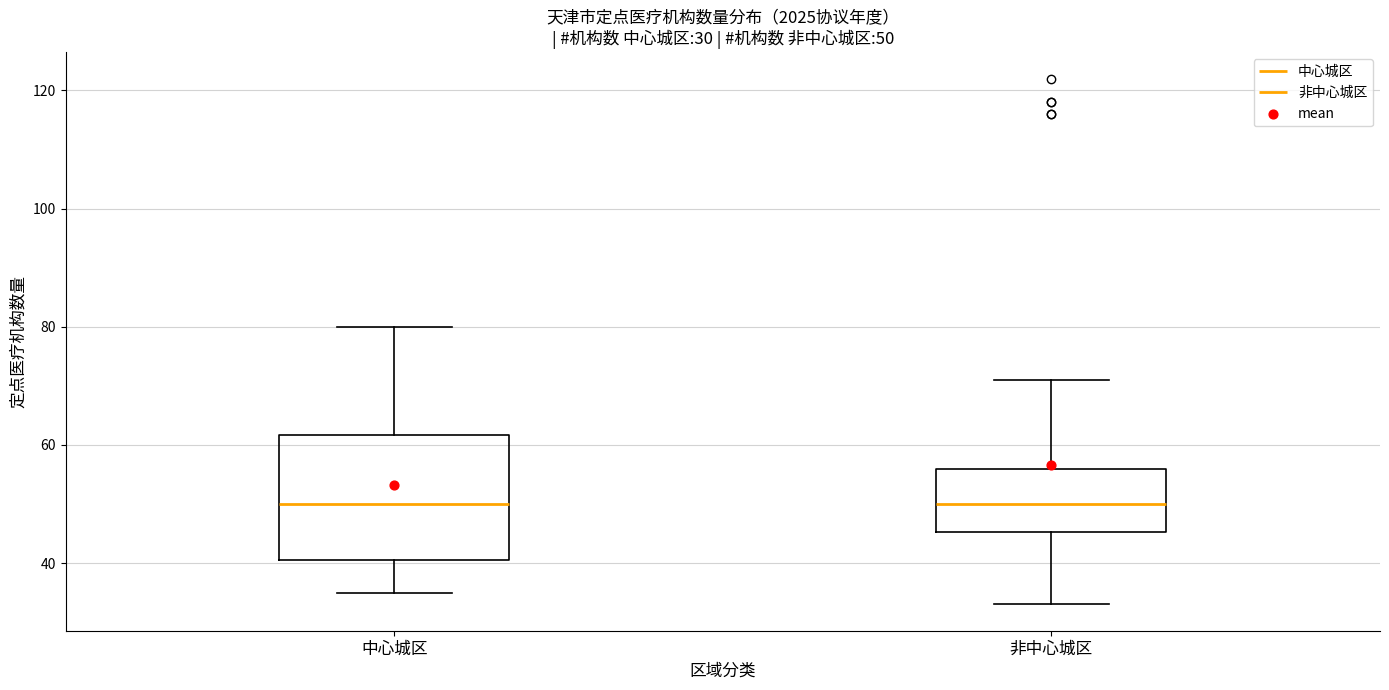

Which box is the tallest, from its lower edge to its upper edge?

中心城区